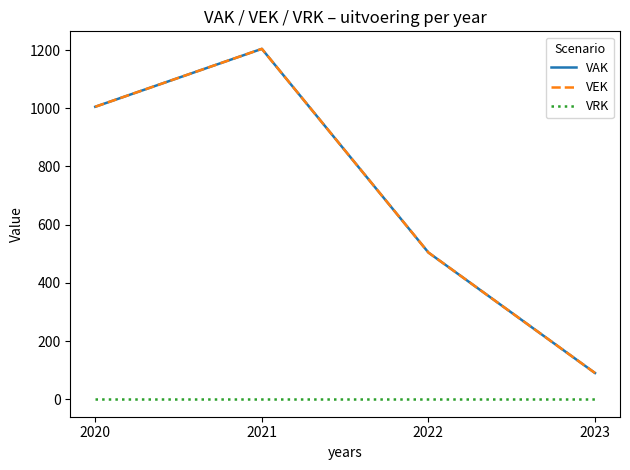

True or false: VAK has a value of 275 at 2022.

False